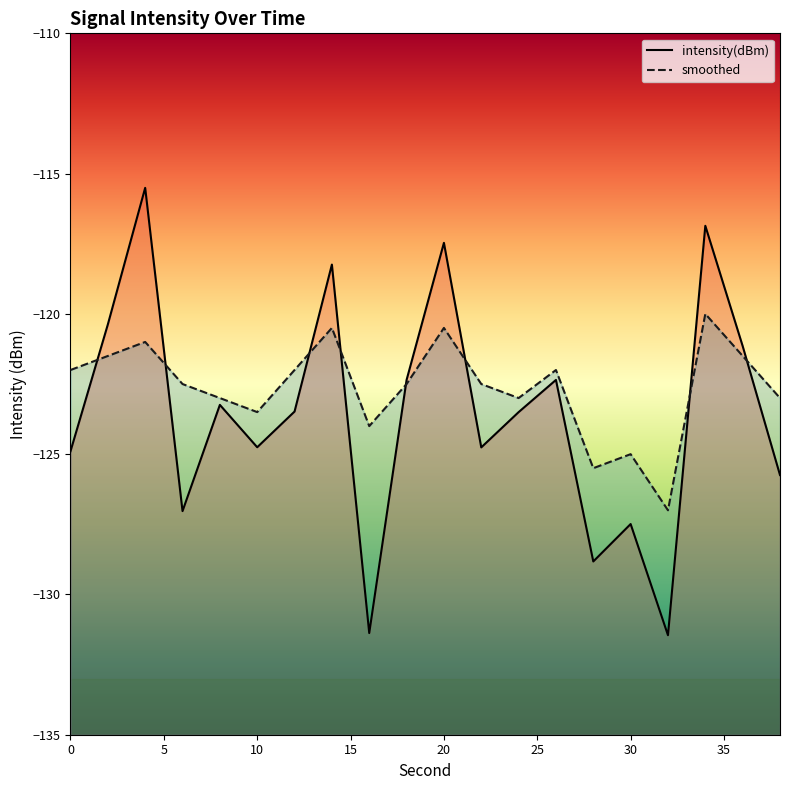

At which label is smoothed closest to -123?

8